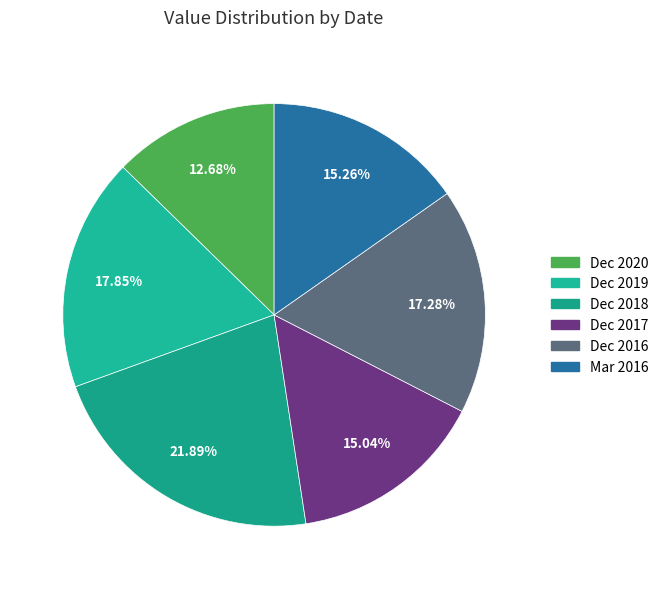

The Dec 2017 slice represents 4% of the pie. True or false?

False